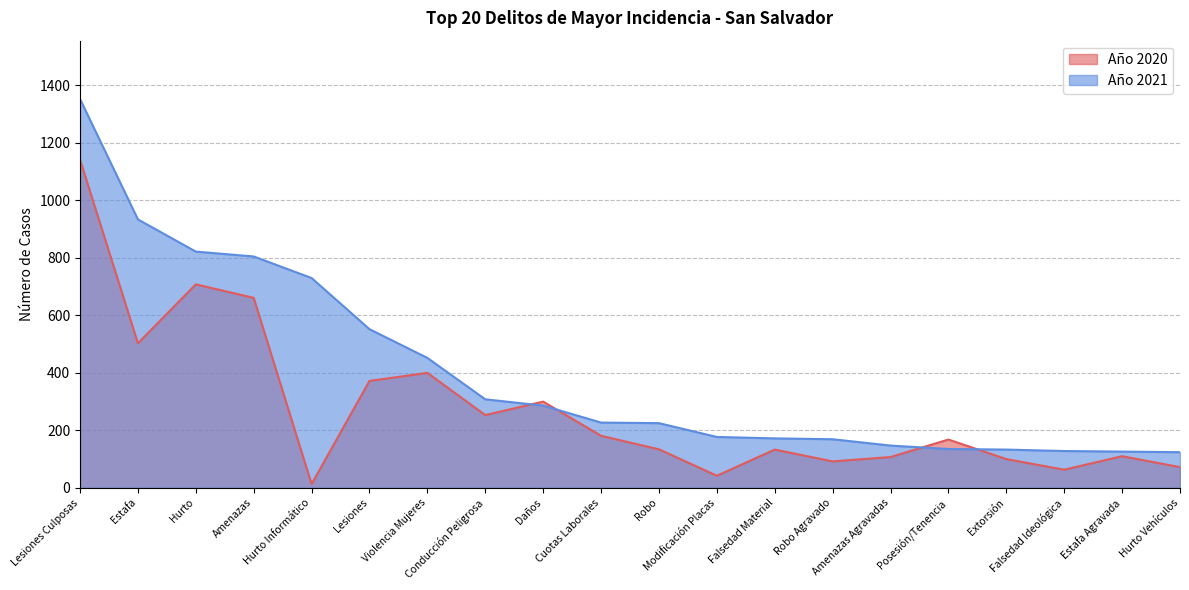

How many lines are shown in the chart?

2